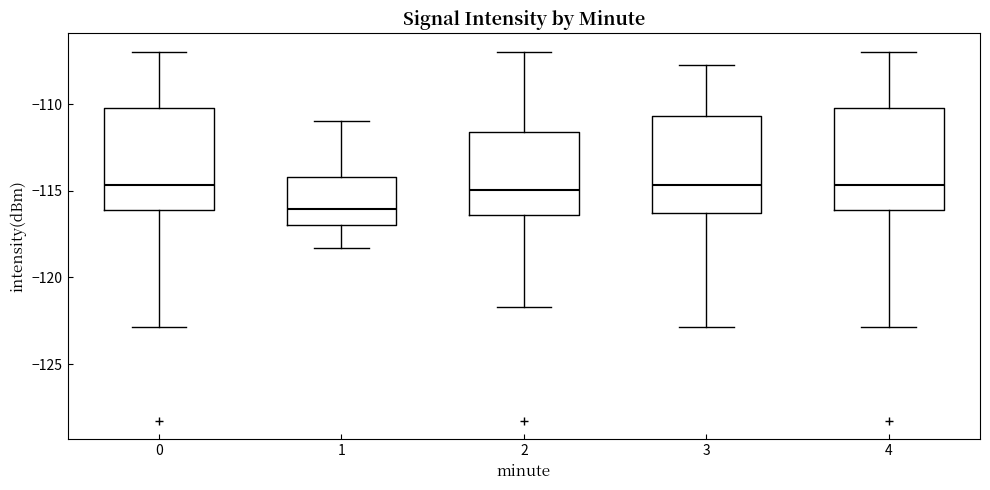

Reading left to right, read every box against the y-axis: the position of its median line, the range the box covers, and the ends of its whiskers. The values are not printed on the chart, so give them approximately, as read against the axis.

0: median -114.5, box -116.0 to -110.0, whiskers -123.0 to -107.0
1: median -116.0, box -117.0 to -114.0, whiskers -118.5 to -111.0
2: median -115.0, box -116.5 to -111.5, whiskers -121.5 to -107.0
3: median -114.5, box -116.5 to -110.5, whiskers -123.0 to -107.5
4: median -114.5, box -116.0 to -110.0, whiskers -123.0 to -107.0